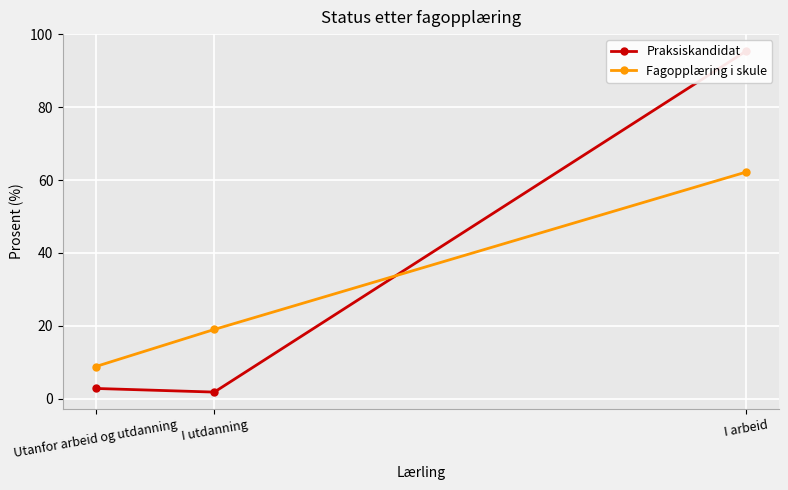

Reading left to right, list all the values displayed in this chart.

Praksiskandidat: I arbeid=95.4	I utdanning=1.8	Utanfor arbeid og utdanning=2.8
Fagopplæring i skule: I arbeid=62.2	I utdanning=19.0	Utanfor arbeid og utdanning=8.8